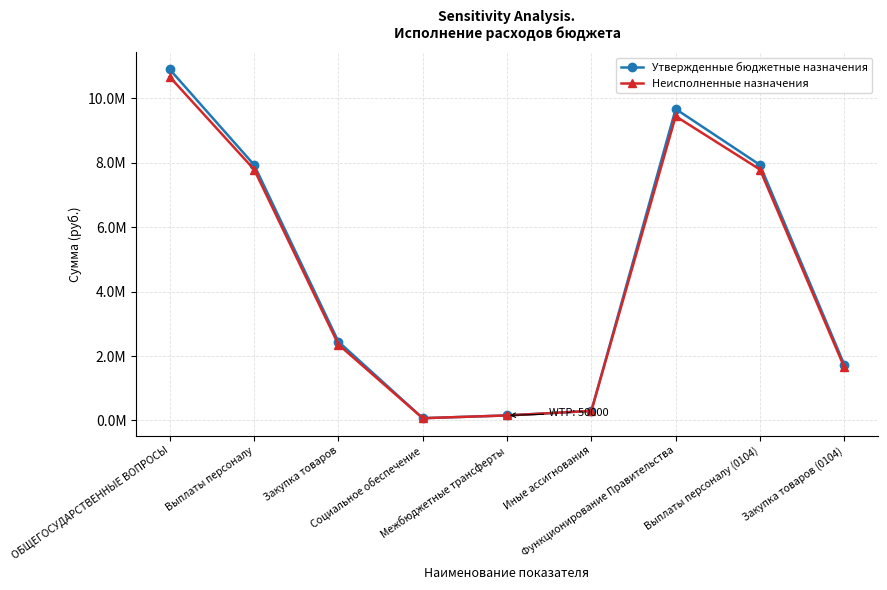

Does the chart have visible grid lines?

Yes